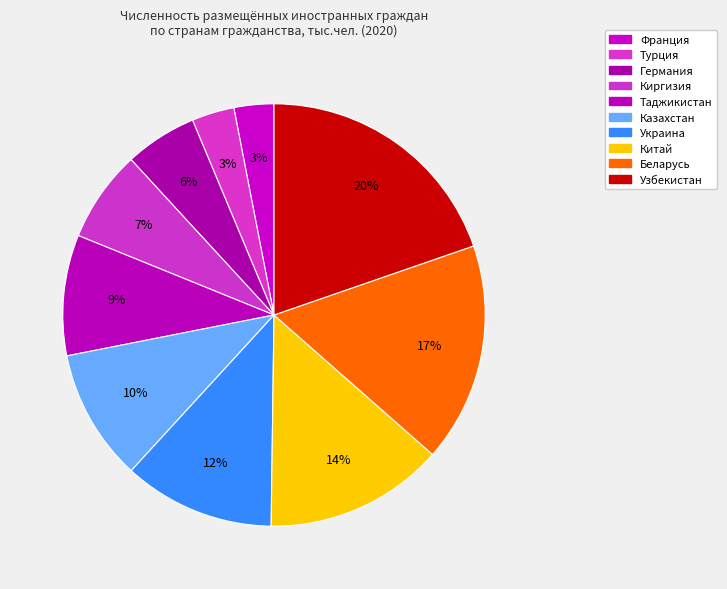

Which slice is the largest?

Узбекистан